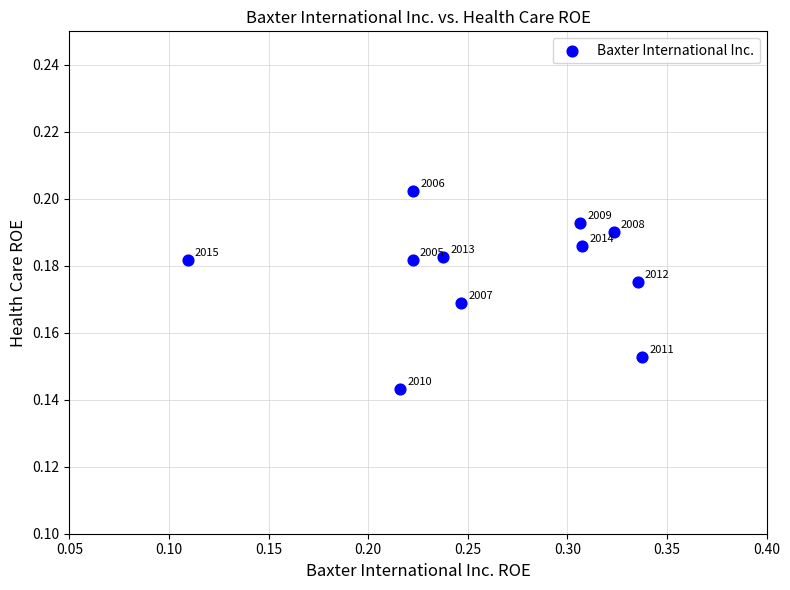

What is the average X value?

0.3